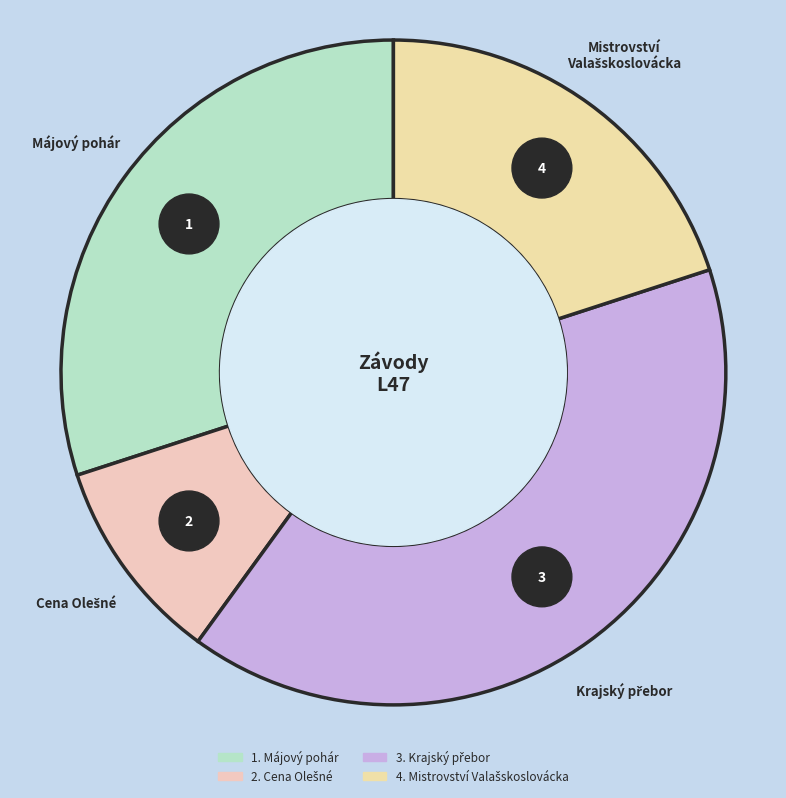

Rank the categories by value from highest to lowest.

Krajský přebor
(242101), Májový pohár
(242001), Mistrovství Valašskoslovácka
(242301), Cena Olešné
(242403)